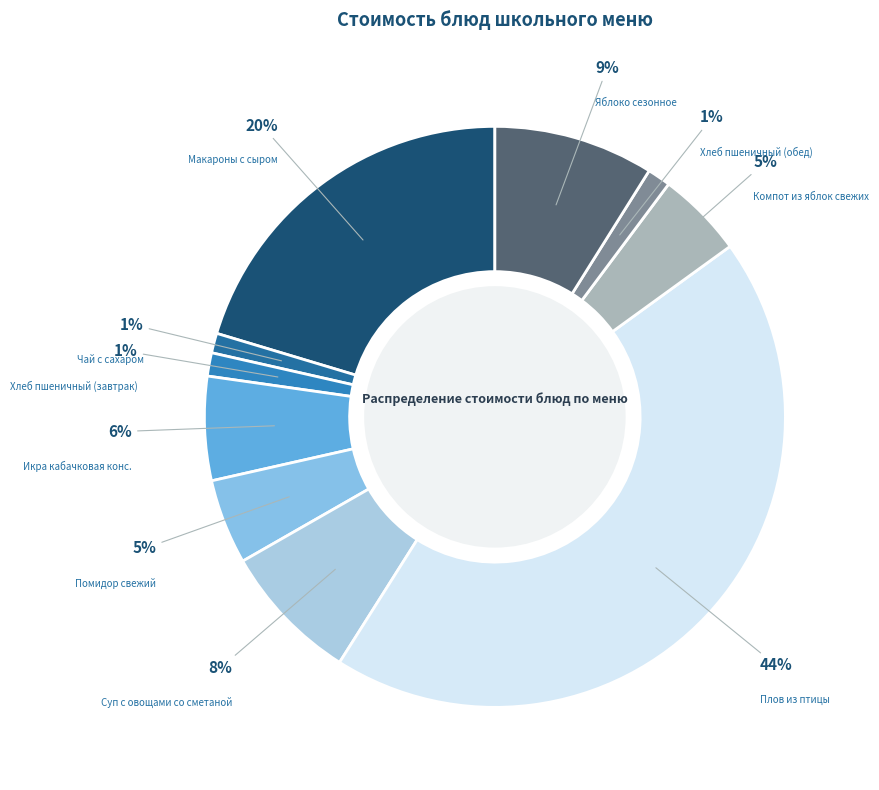

How many segments does this pie chart have?

10